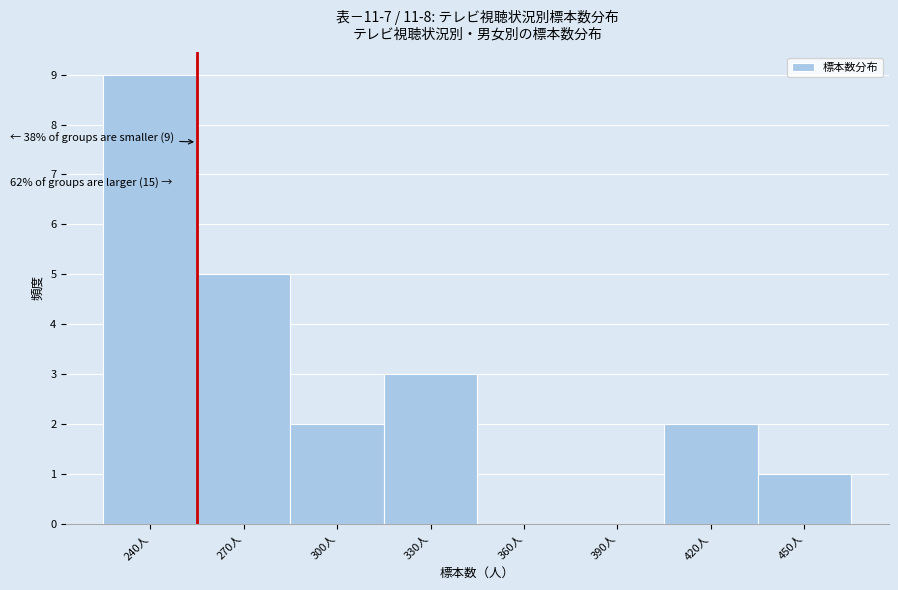

Reading left to right, transcribe all the data shown in this chart.

240人=9	270人=5	300人=2	330人=3	360人=0	390人=0	420人=2	450人=1